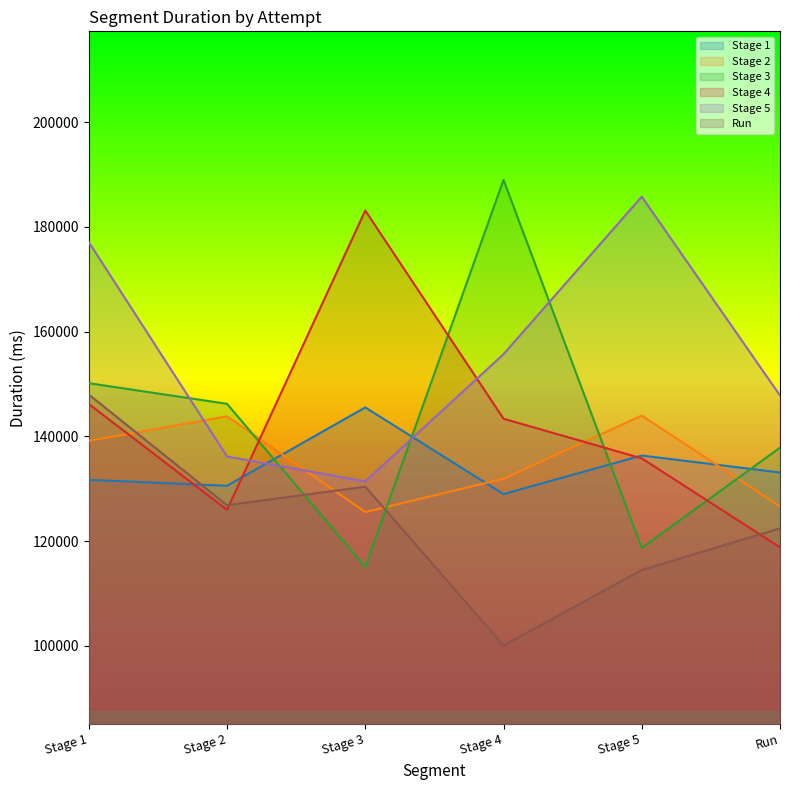

What is the difference between the maximum and second lowest values in the Run series?

33485